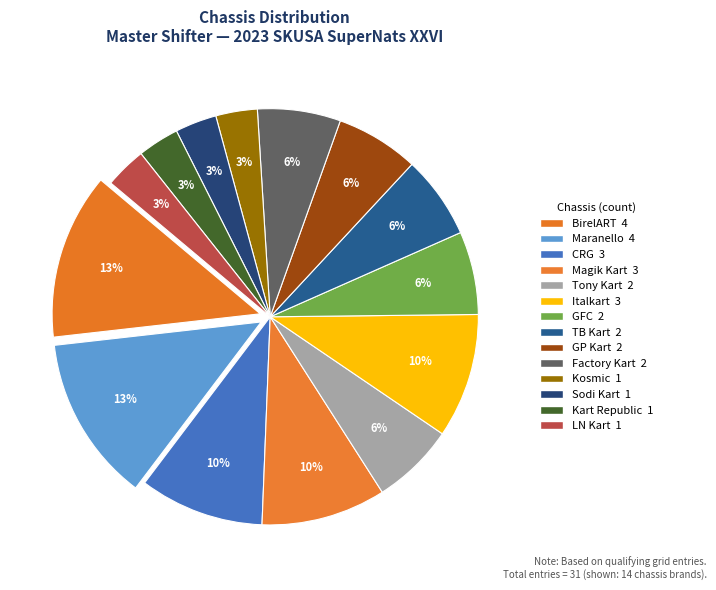

Does Tony Kart account for over 50% of the chart?

No